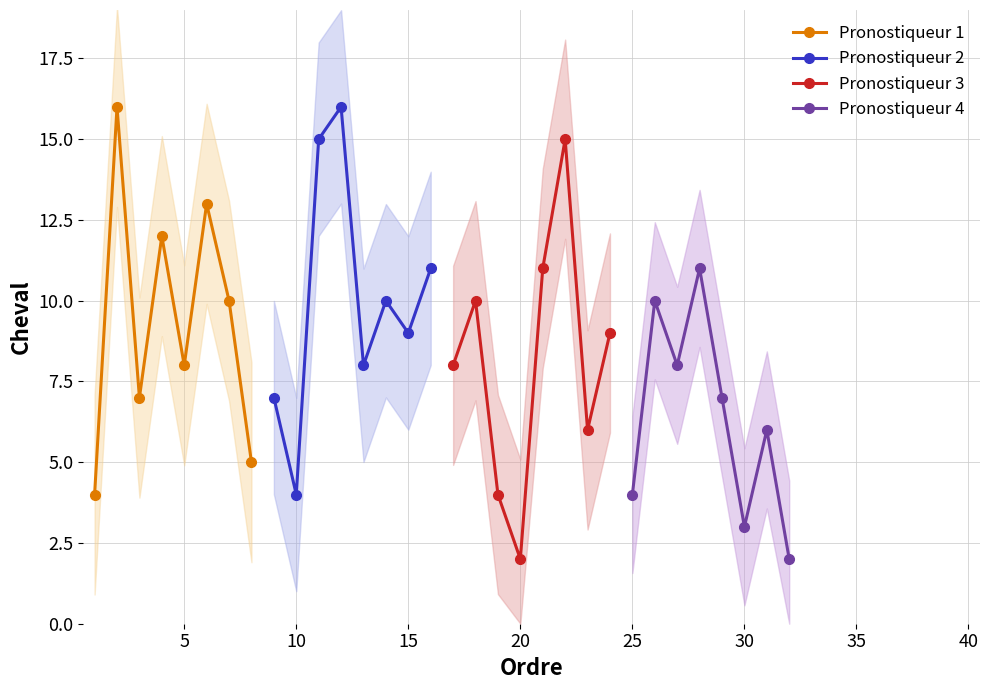

What is the lowest value of the Pronostiqueur 1 series?

4